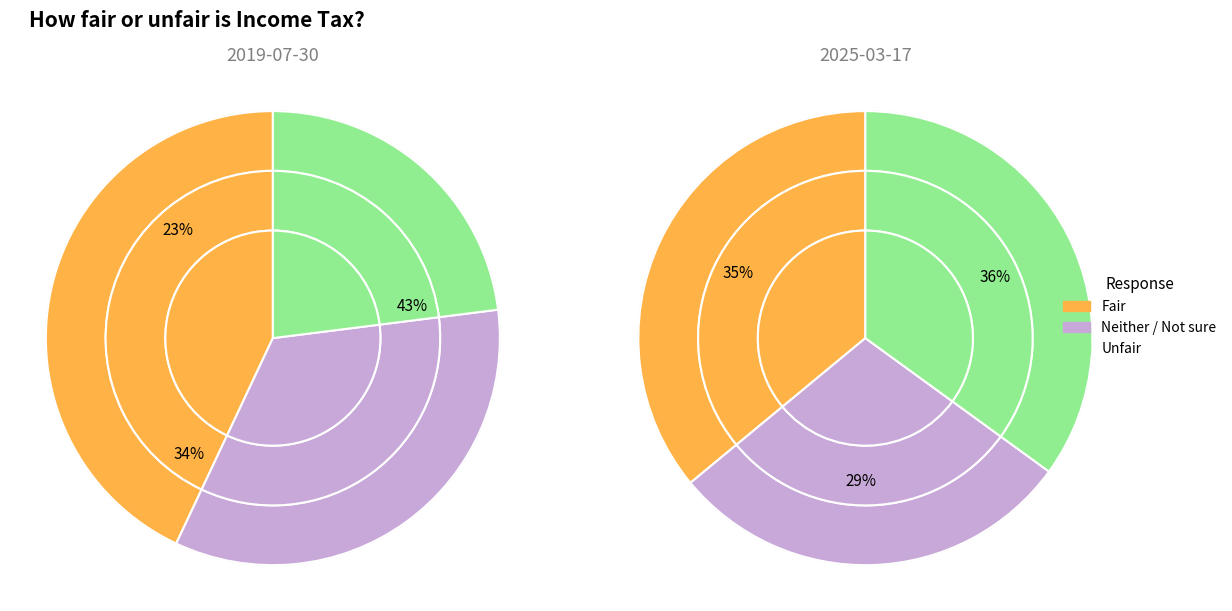

Which category has the biggest portion of the pie?

Fair